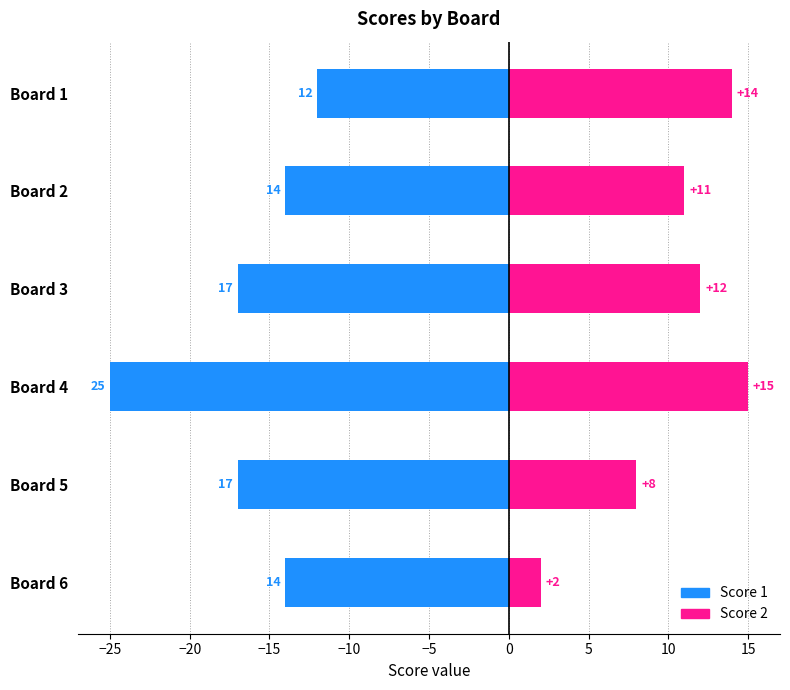

What is the difference between the maximum and minimum values in the Score 2 series?

13